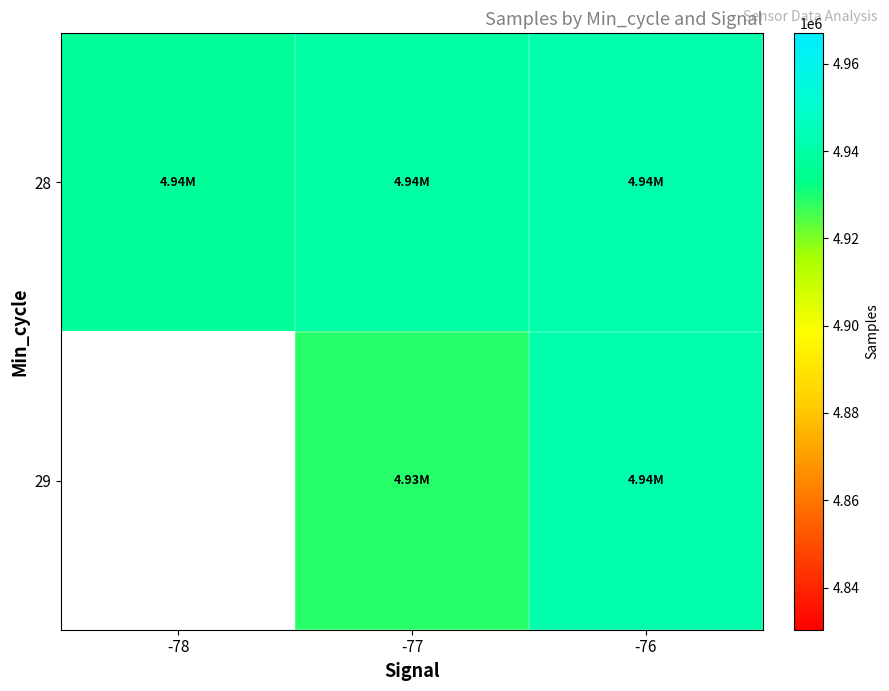

How many positive values does the 29 series have?

2